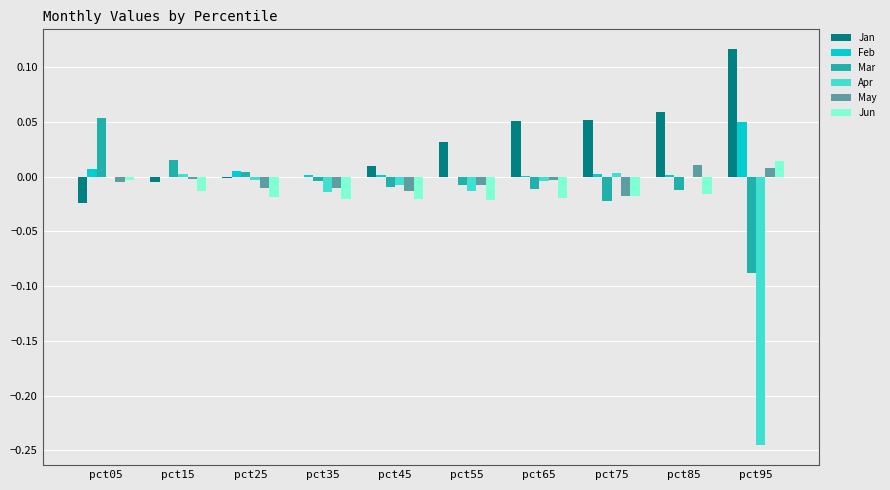

True or false: Jan has a value of -0.0 at pct05.

True